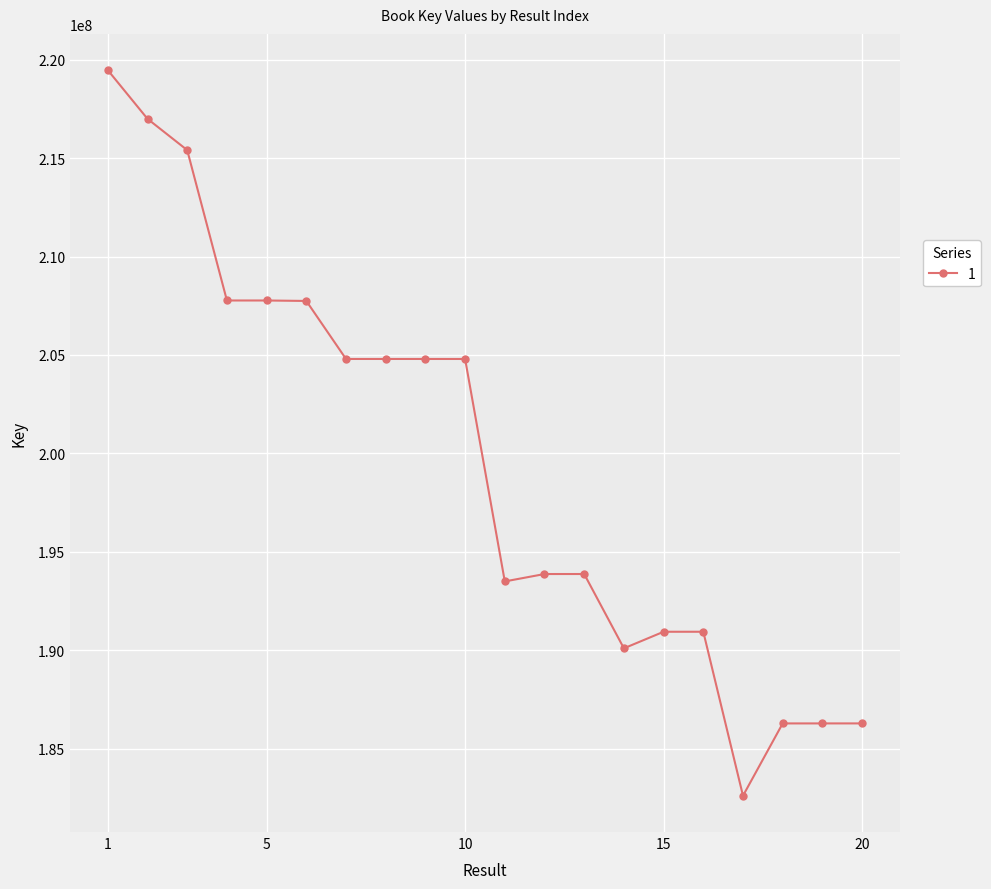

True or false: there are more than 1 points higher than both neighbors.

True